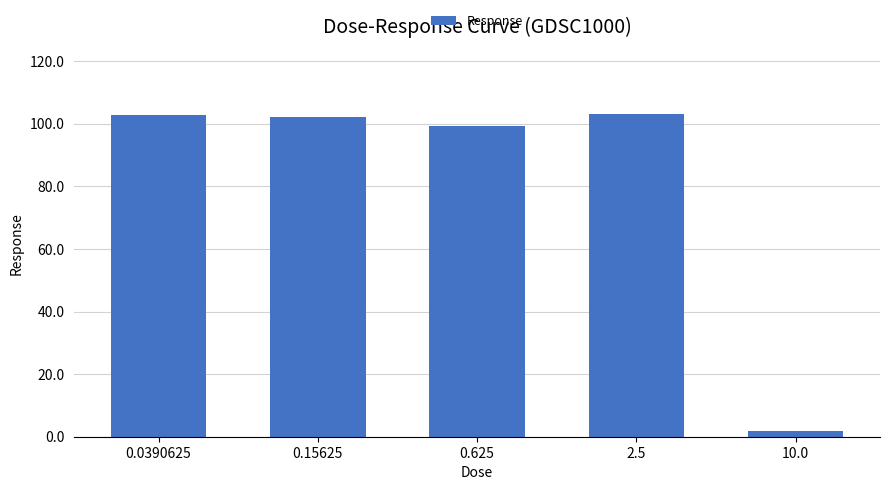

Count the number of data series in this chart.

1